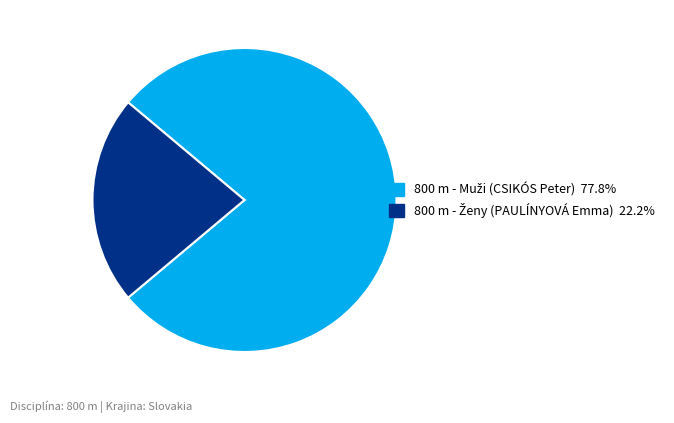

How many segments does this pie chart have?

2